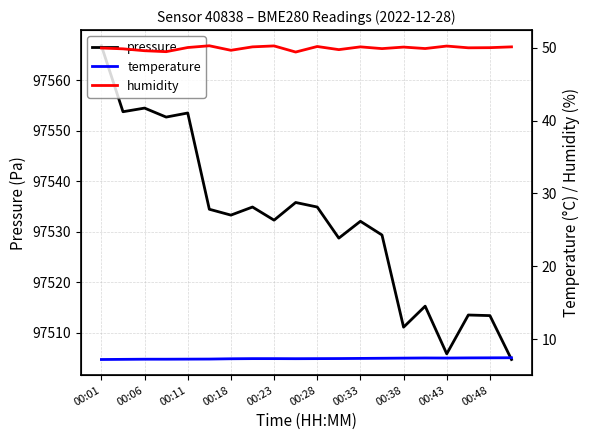

Read the pressure value at 15.

97515.2